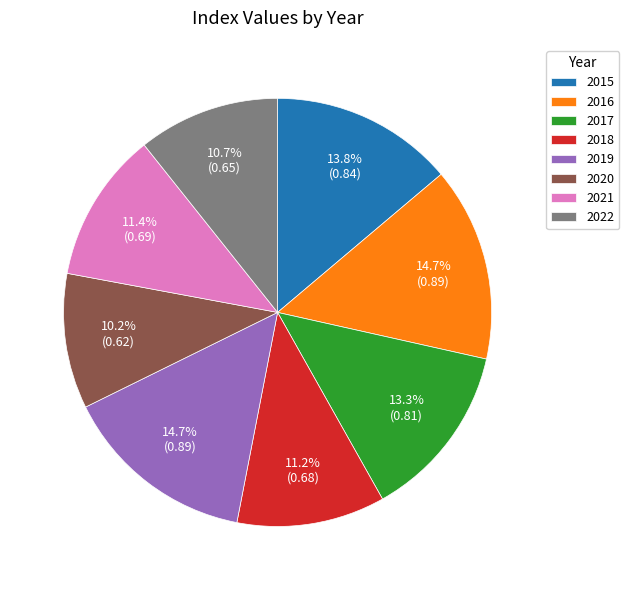

Does 2018 account for over 50% of the chart?

No